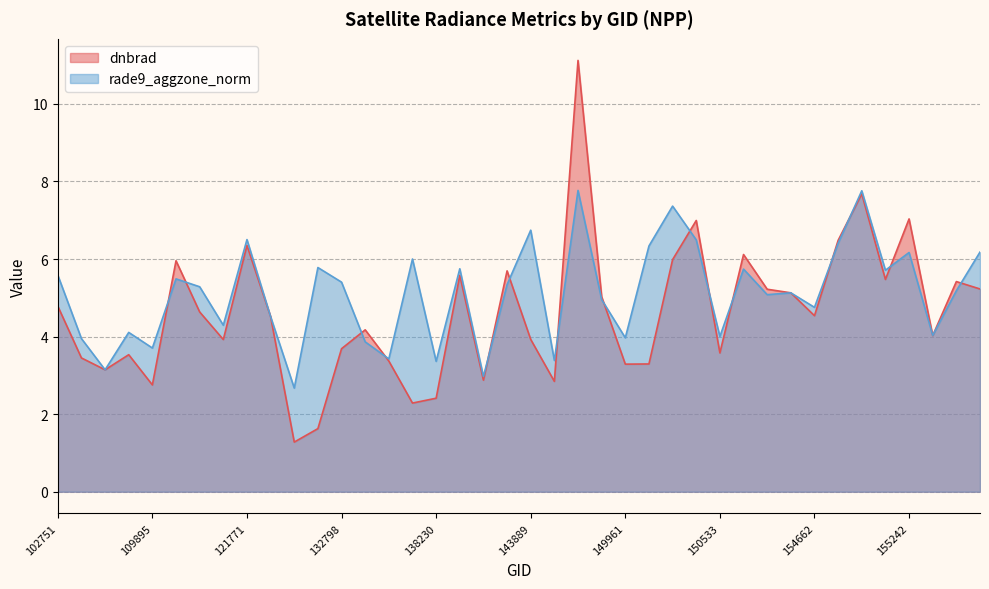

True or false: dnbrad has more than 1 interior local peaks.

True